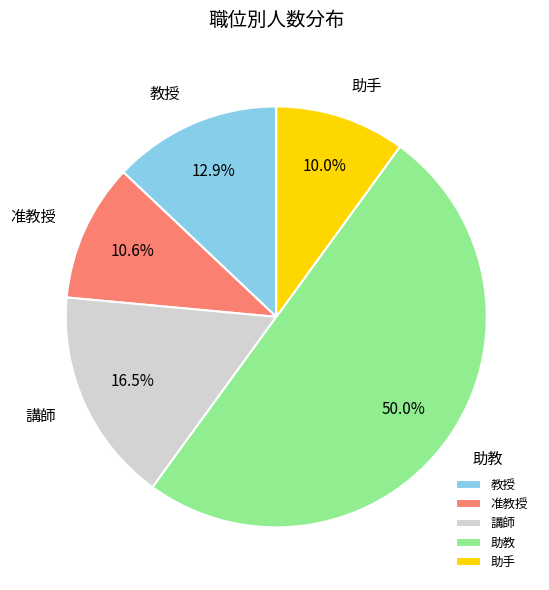

How many segments does this pie chart have?

5